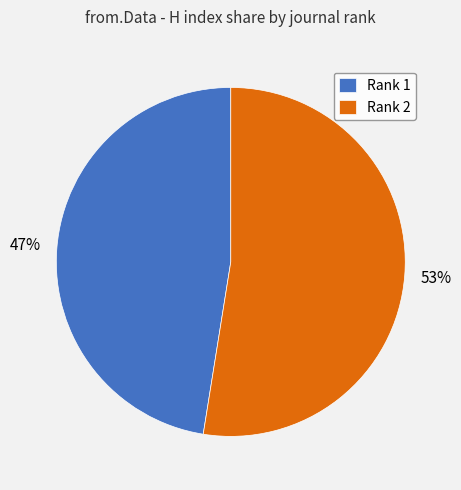

Which slice is the largest?

Rank 2